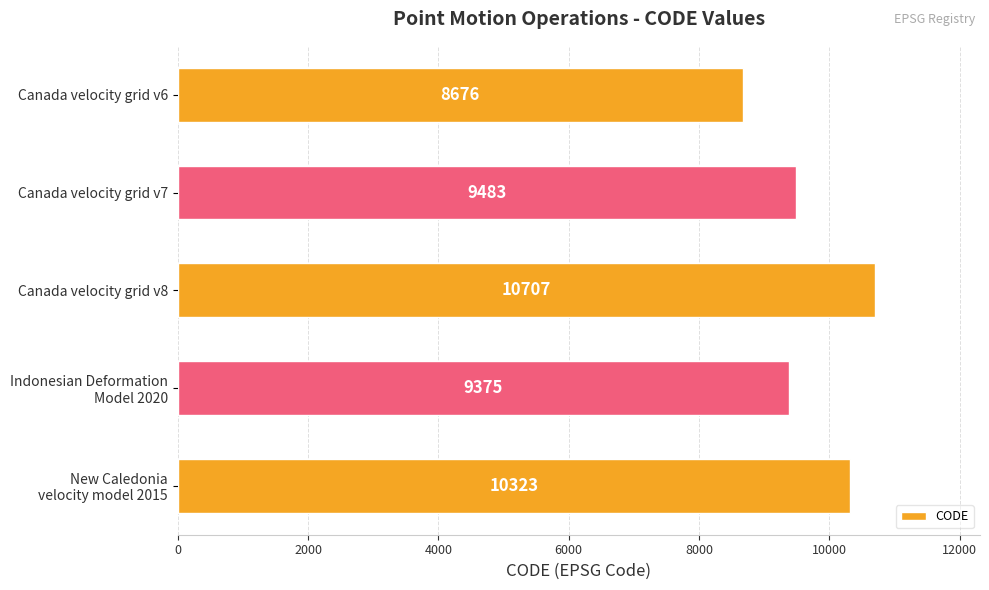

List the labels in order of value, largest first.

Canada velocity grid v8, New Caledonia
velocity model 2015, Canada velocity grid v7, Indonesian Deformation
Model 2020, Canada velocity grid v6